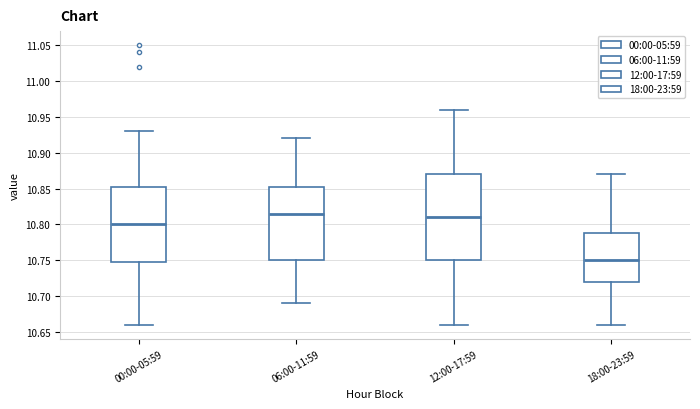

Reading left to right, transcribe this box plot: for each box, give where its median line is, the range the box spans, and where its two whiskers end, as read against the y-axis. The values are not printed on the chart, so give them approximately, as read against the axis.

00:00-05:59: median 10.800, box 10.750 to 10.855, whiskers 10.660 to 10.930
06:00-11:59: median 10.815, box 10.750 to 10.855, whiskers 10.690 to 10.920
12:00-17:59: median 10.810, box 10.750 to 10.870, whiskers 10.660 to 10.960
18:00-23:59: median 10.750, box 10.720 to 10.790, whiskers 10.660 to 10.870